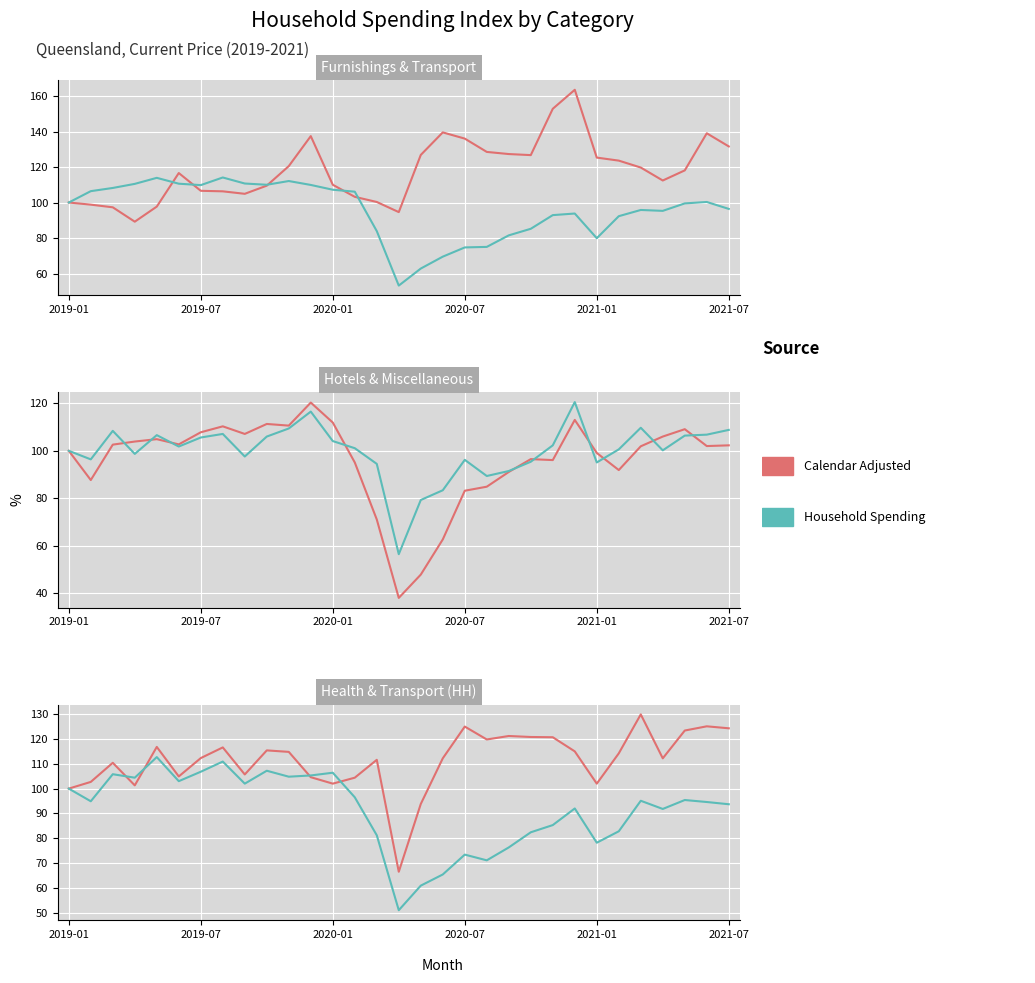

How many series are shown in this chart?

2